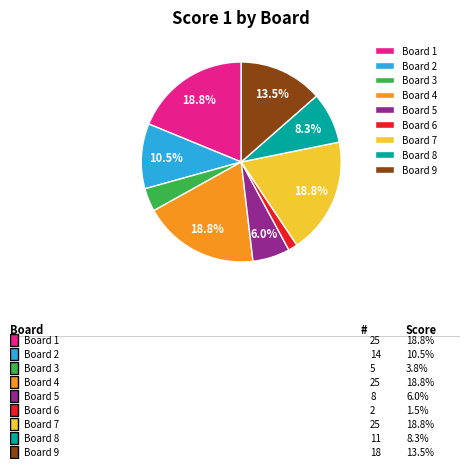

How many segments does this pie chart have?

9